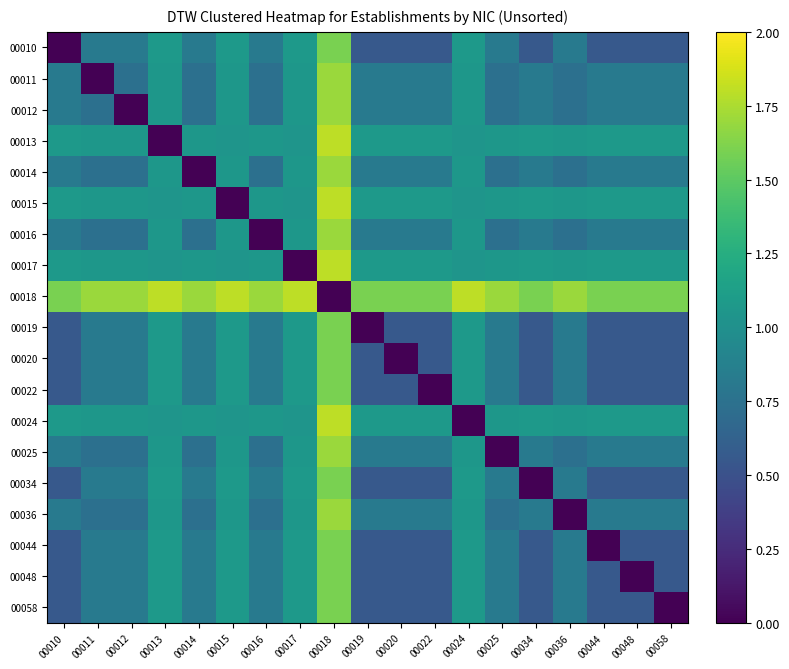

What is the total value across all series at 00048?

14.8